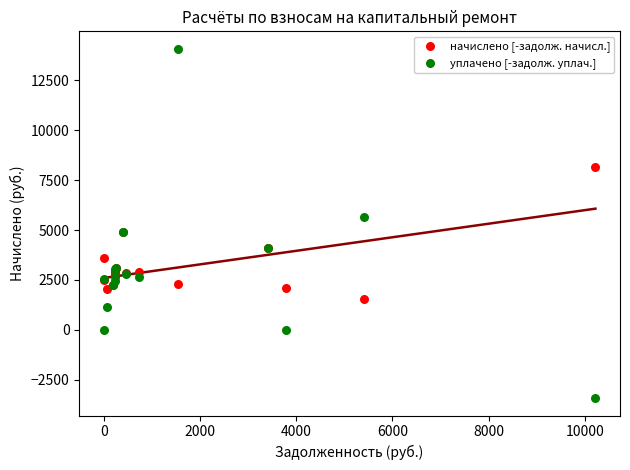

Which series has the widest spread of Y values?

уплачено [-задолж. уплач.]